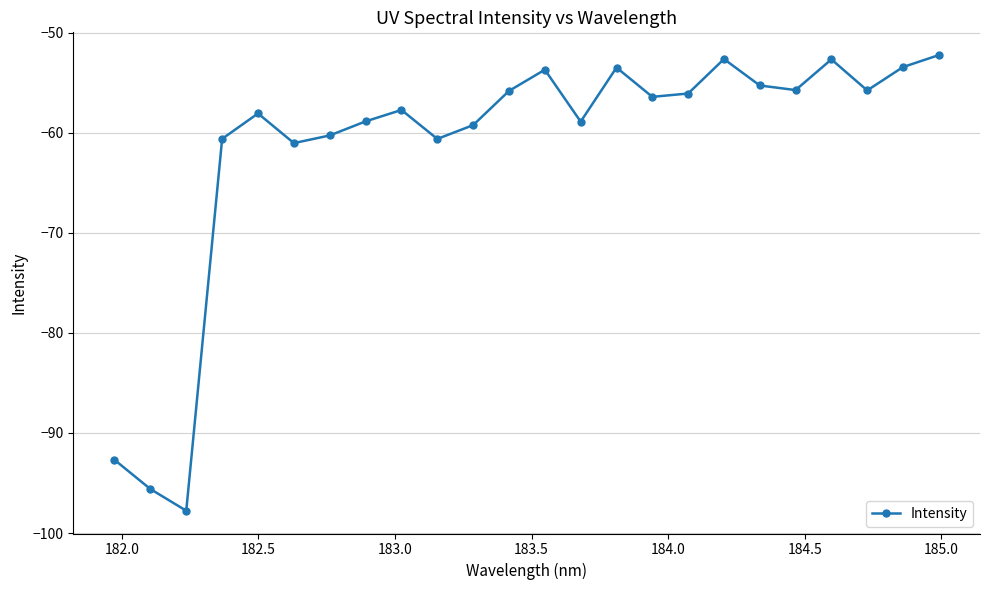

What is the average value?

-61.5